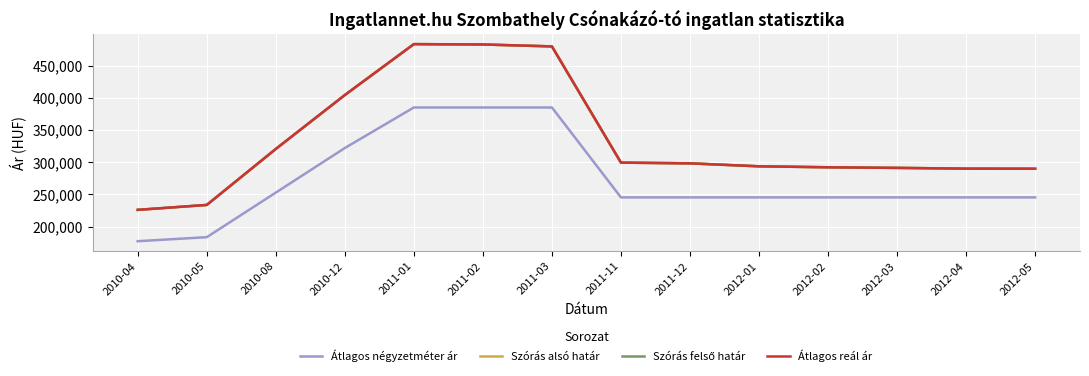

True or false: Szórás alsó határ and Átlagos reál ár intersect in this chart.

False